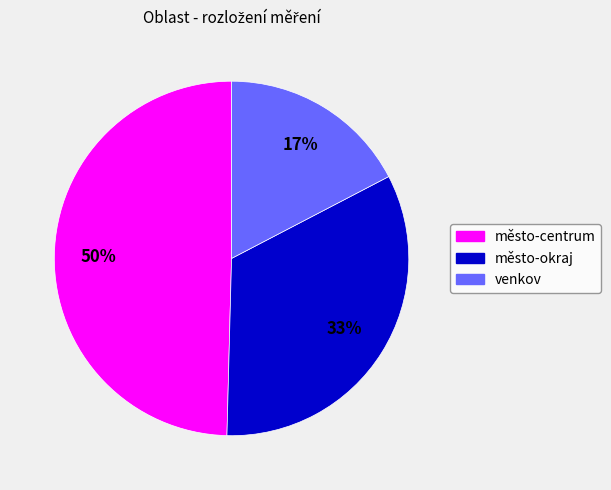

What is the ratio of the value at město-centrum to the value at město-okraj?

1.5